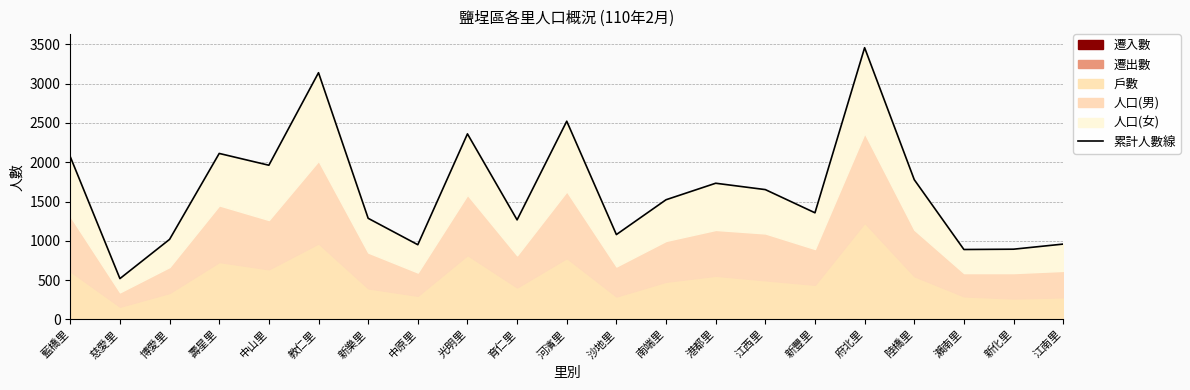

The chart shows a value of 580 at 博愛里. True or false?

False